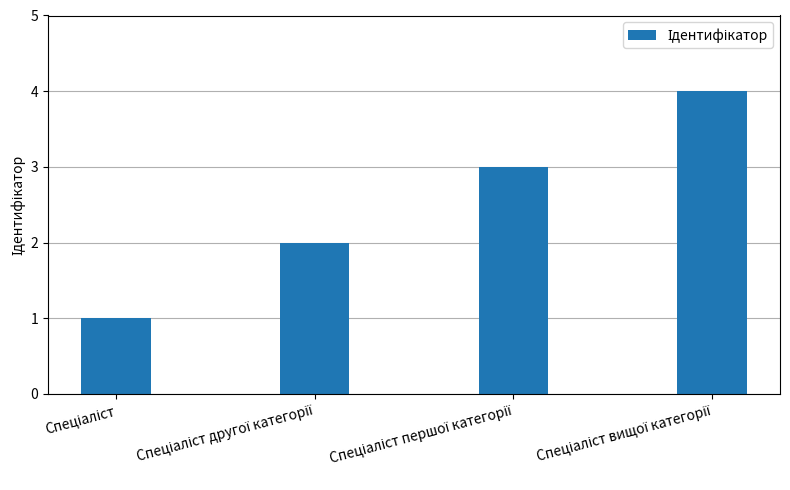

What is the maximum value shown in the chart?

4